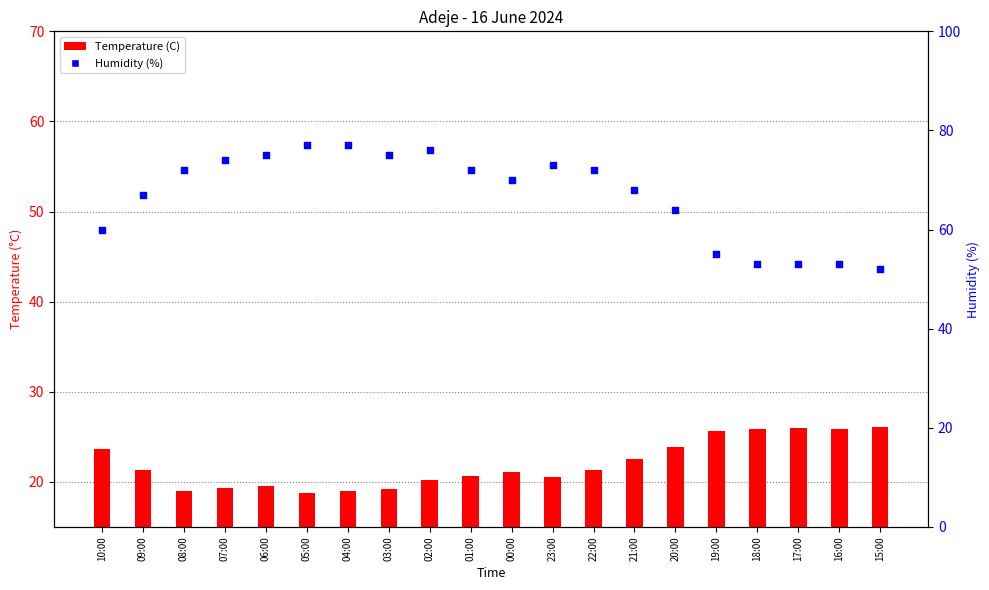

At how many categories does at least one series exceed 34?

20